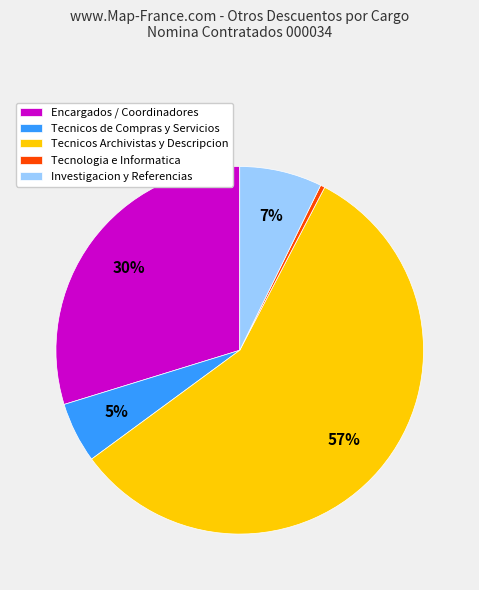

Count the number of slices in the pie.

5